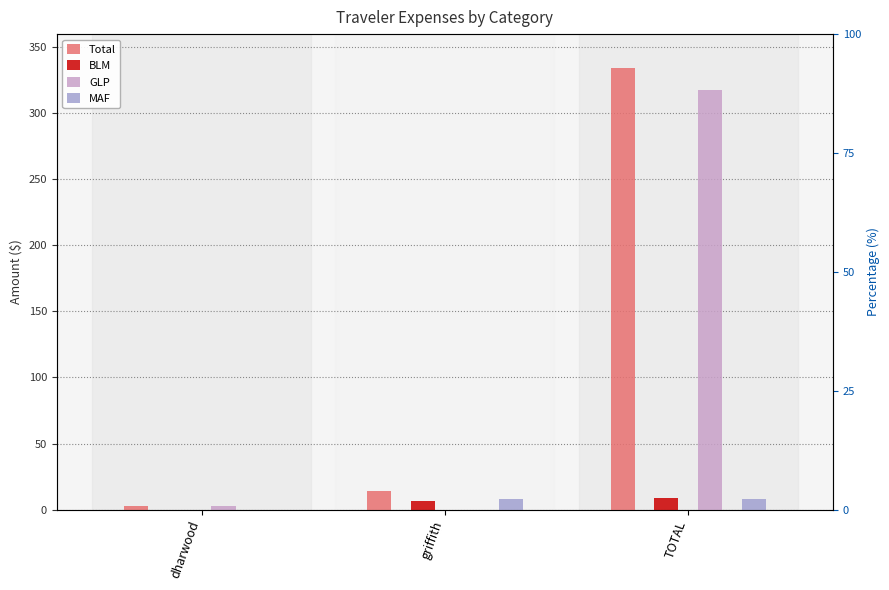

How many values in the Total series exceed 14?

2